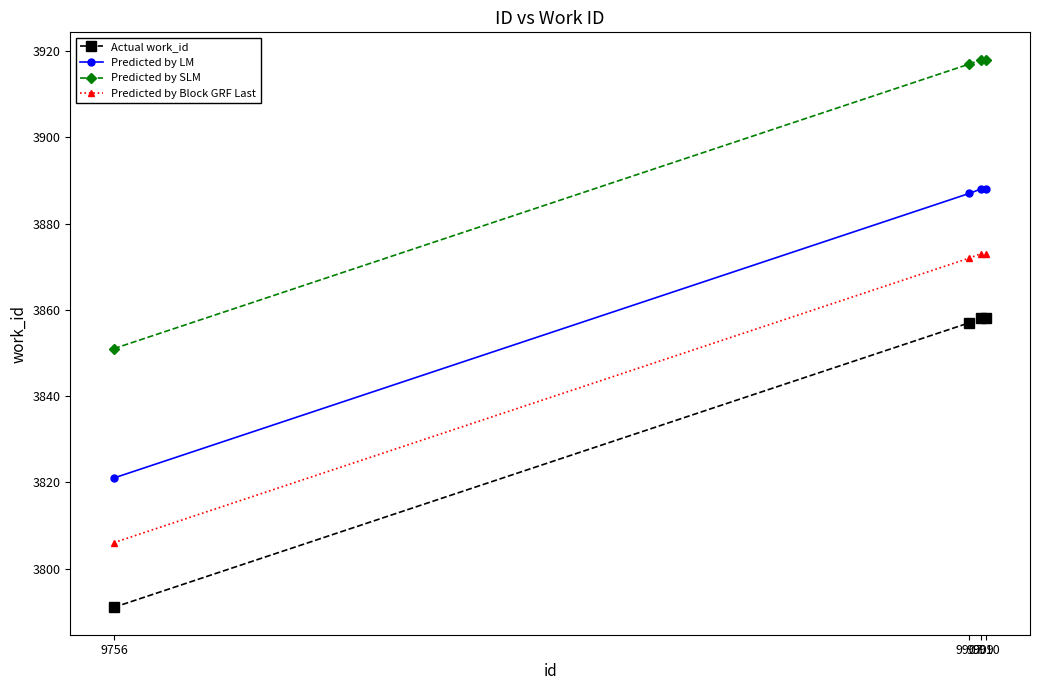

True or false: Predicted by Block GRF Last and Predicted by SLM cross at least once.

False